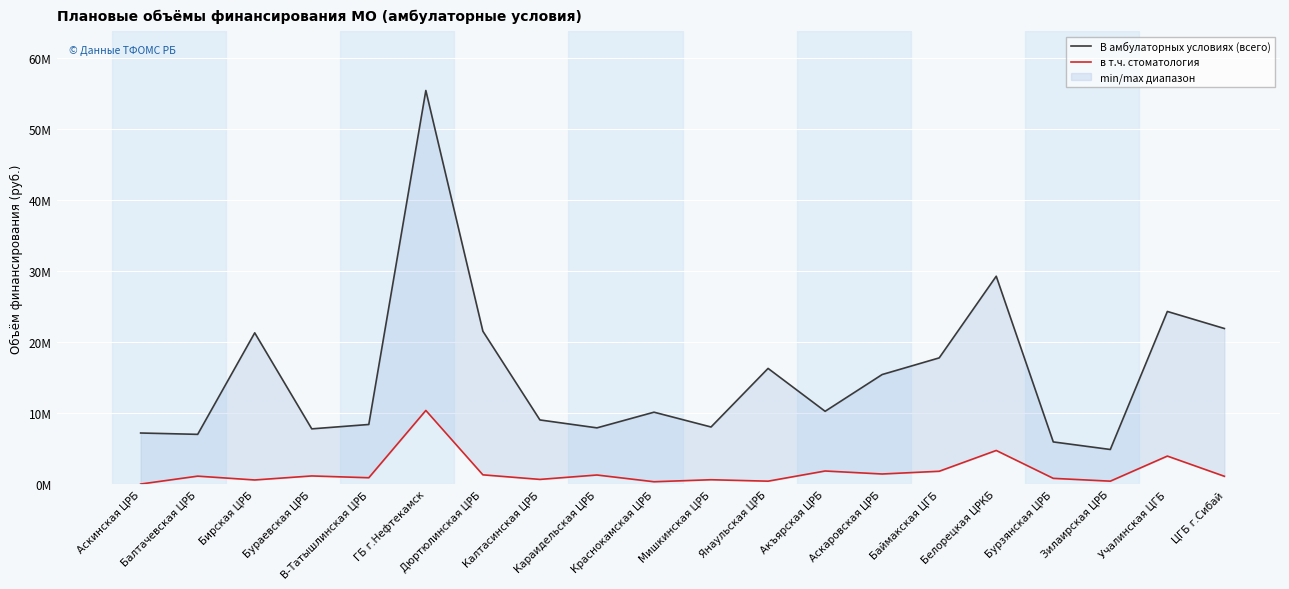

What is the sum of the В амбулаторных условиях (всего) values at Аскинская ЦРБ and Караидельская ЦРБ?

15151969